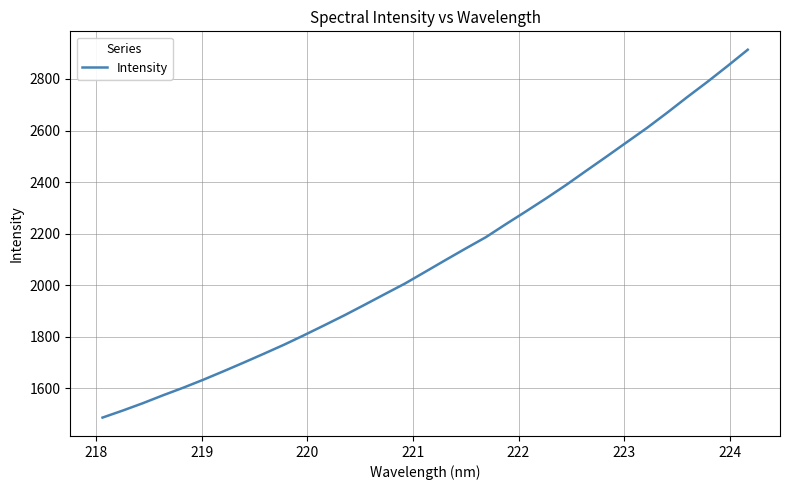

What is the maximum value shown in the chart?

2913.6